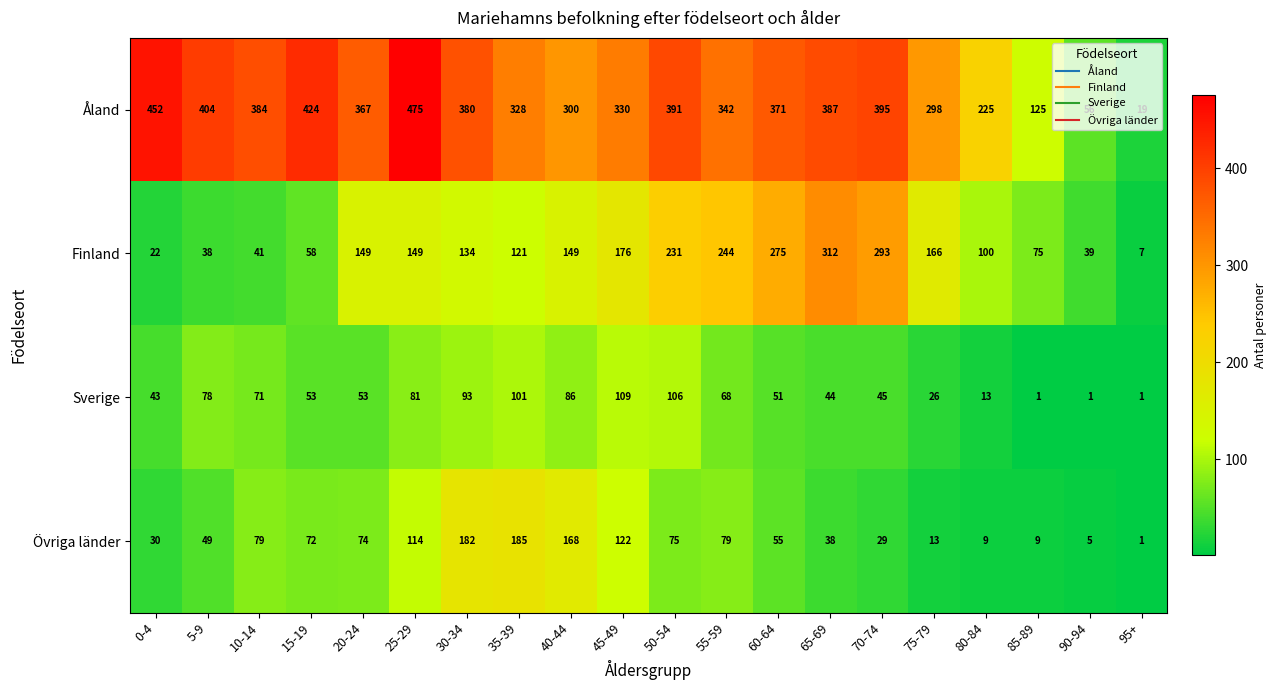

At which category is the sum across all series the highest?

25-29